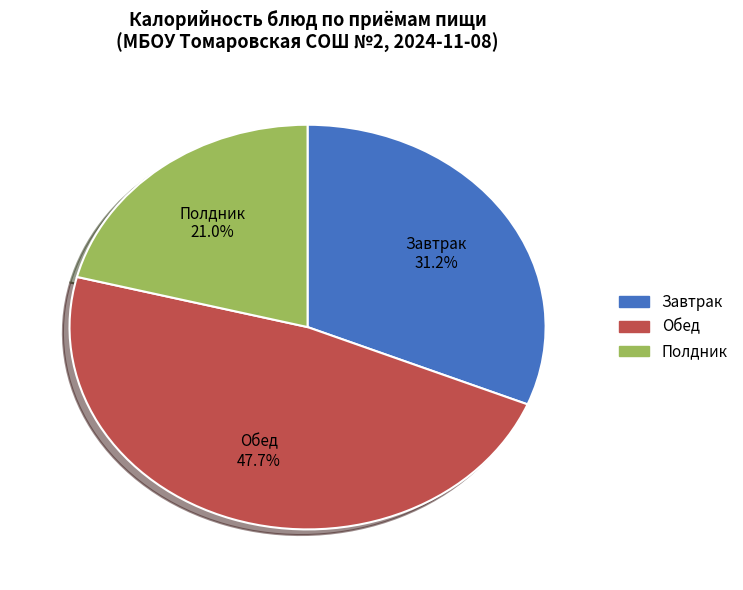

Which category has the biggest portion of the pie?

Обед